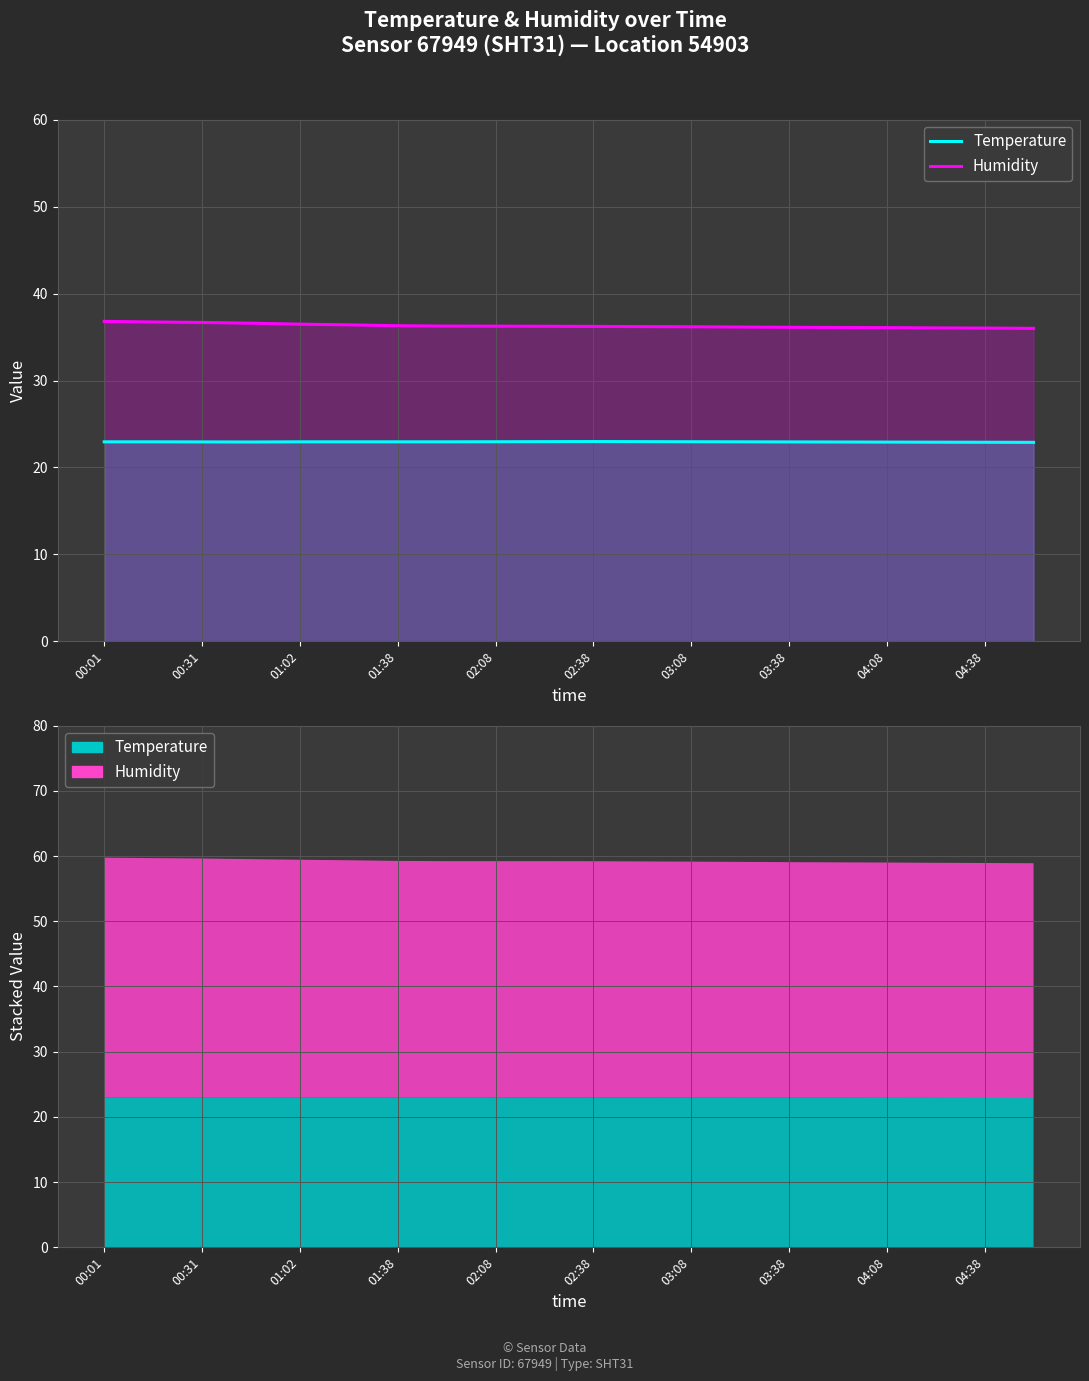

Which series has the largest total across all categories?

Humidity